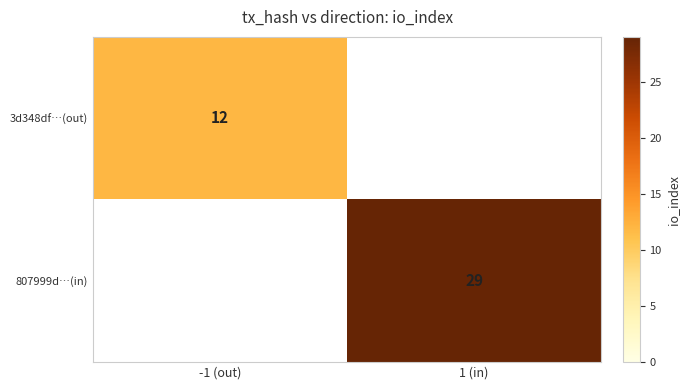

How many data points does each series have?

2